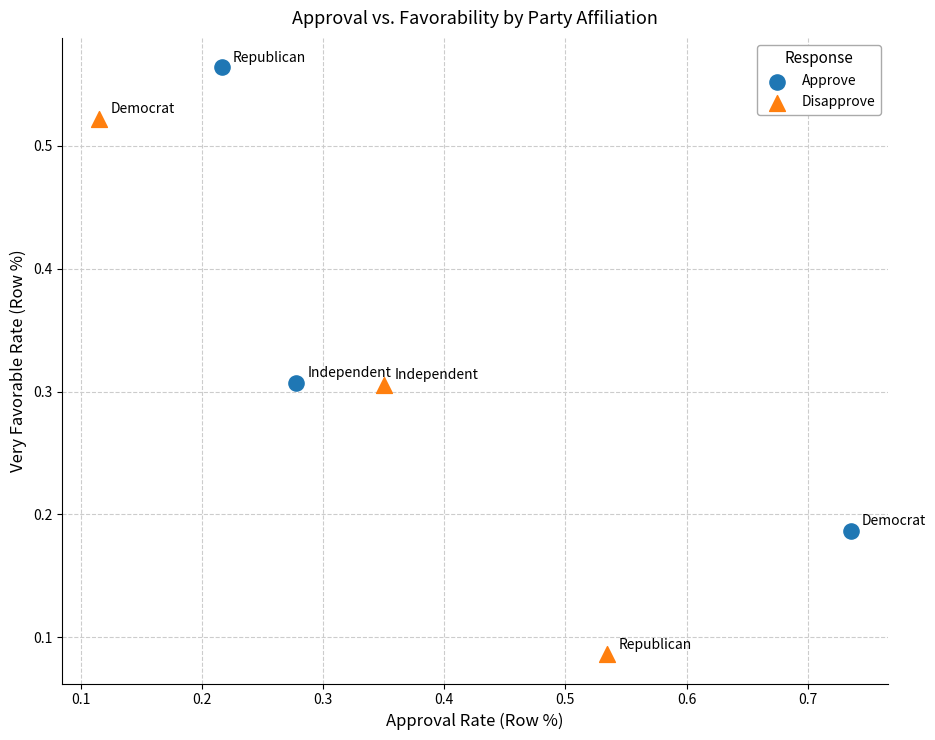

Which series reaches the maximum Y coordinate?

Approve